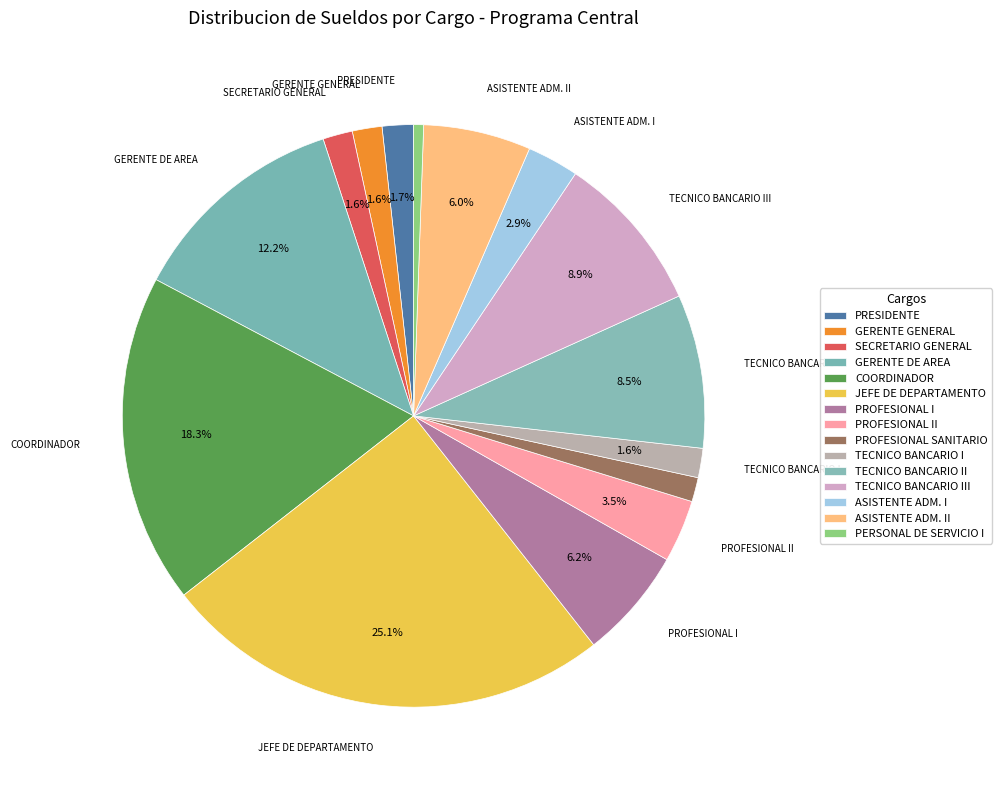

What percentage do GERENTE GENERAL and TECNICO BANCARIO II together represent?

10.2%